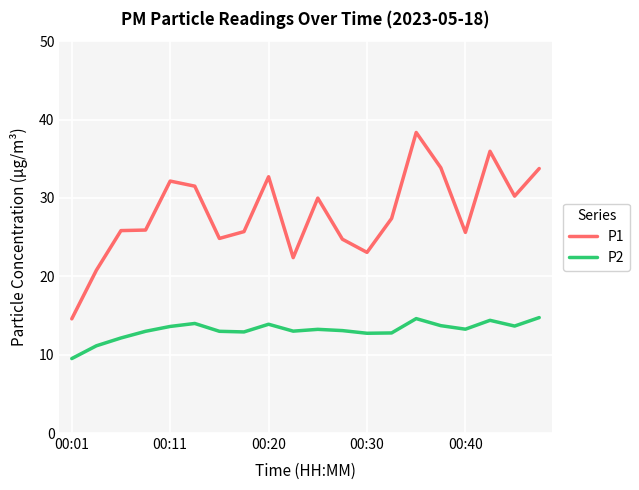

What is the greatest value displayed?

38.4